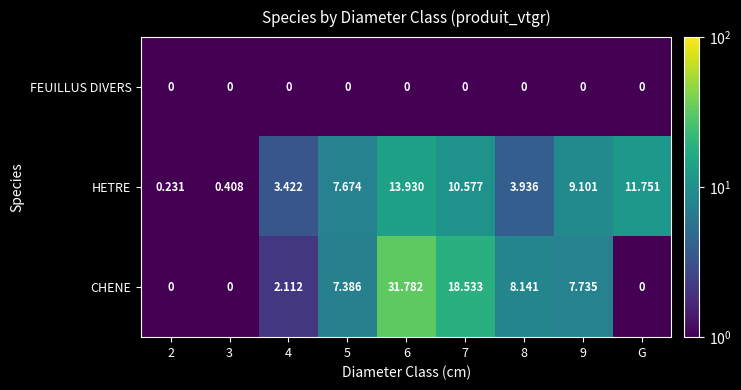

List the series in order of their overall mean, lowest first.

FEUILLUS DIVERS, HETRE, CHENE